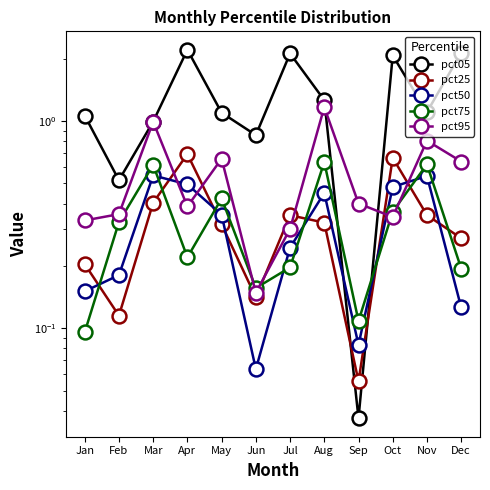

At which category is the sum across all series the highest?

Apr